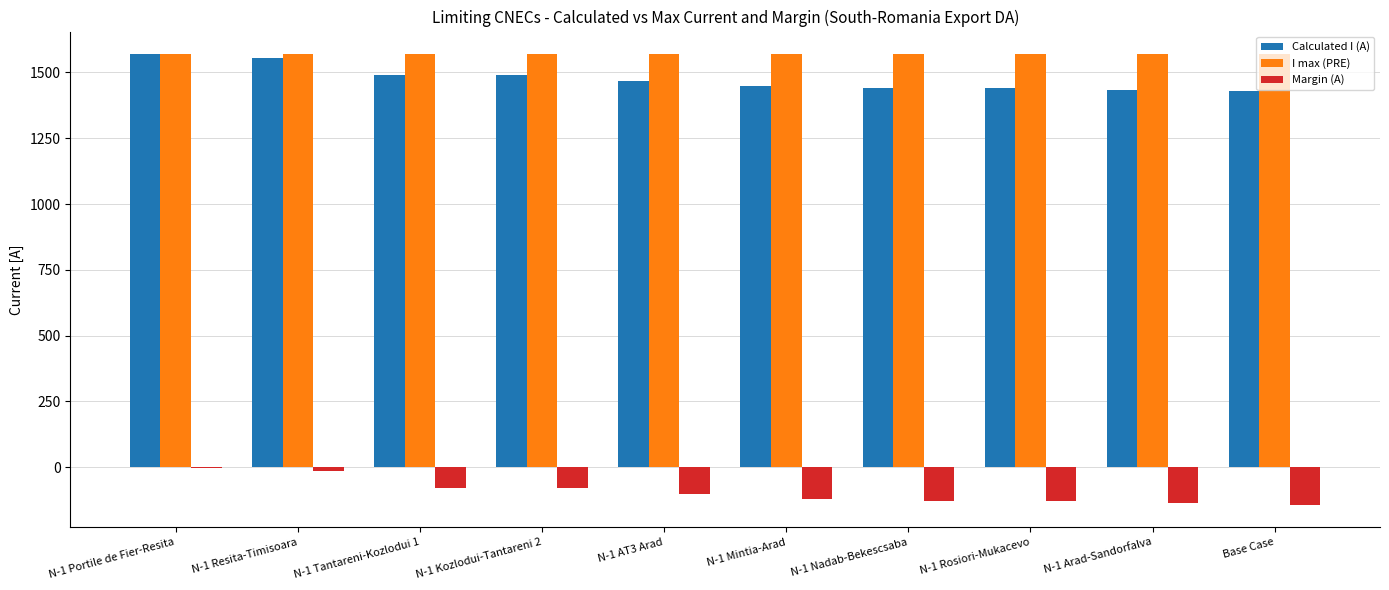

The Margin (A) series shows -142 at Base Case. True or false?

True